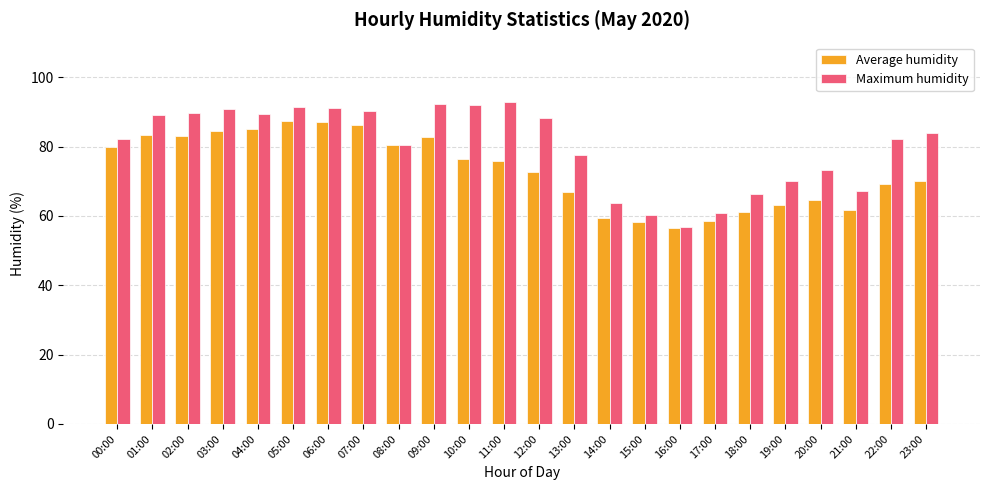

What position from the right is 10:00?

14